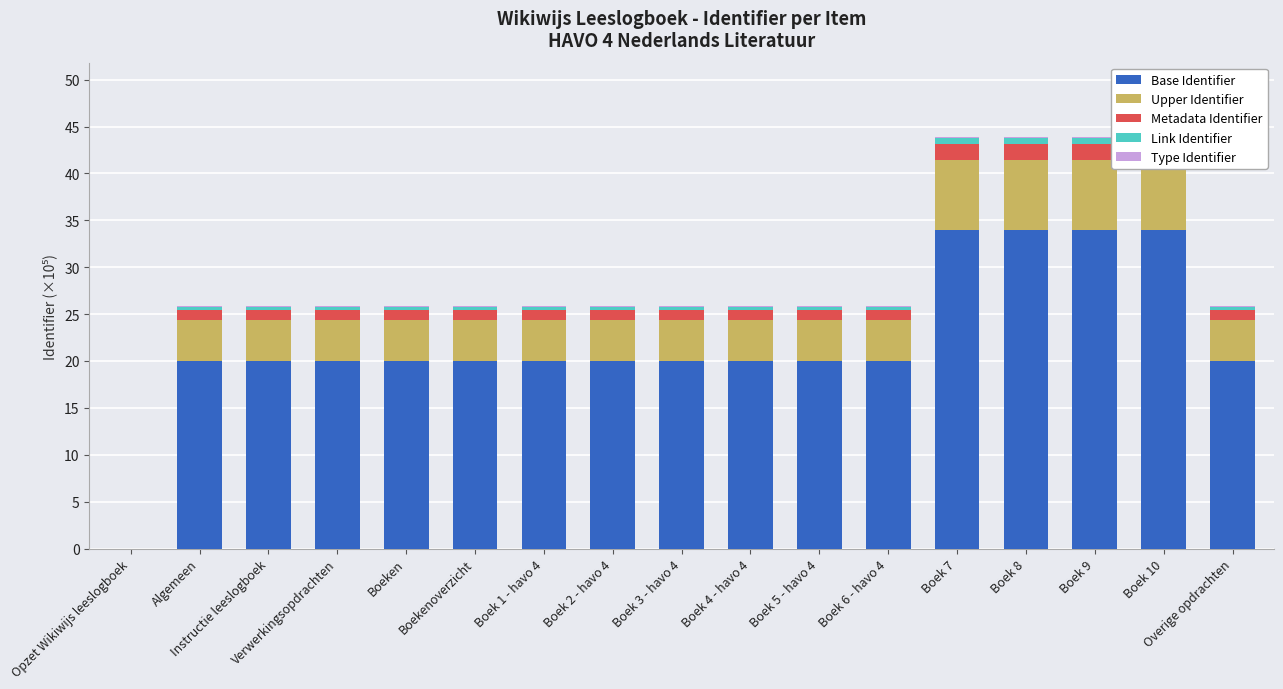

List the labels in order of Type Identifier value, largest first.

Boek 10, Boek 9, Boek 8, Boek 7, Overige opdrachten, Boek 6 - havo 4, Boek 5 - havo 4, Boek 4 - havo 4, Boek 3 - havo 4, Boek 2 - havo 4, Boek 1 - havo 4, Boekenoverzicht, Boeken, Verwerkingsopdrachten, Instructie leeslogboek, Algemeen, Opzet Wikiwijs leeslogboek